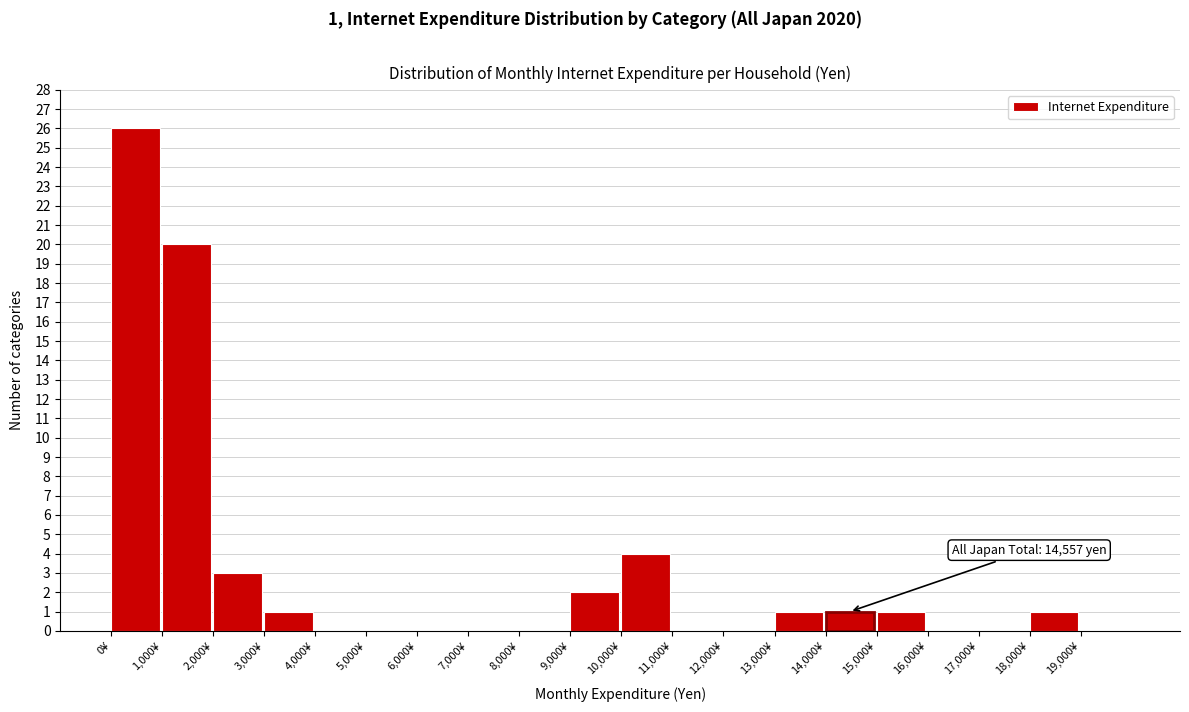

Over which range of the x-axis is the bar tallest?

0 to 1000